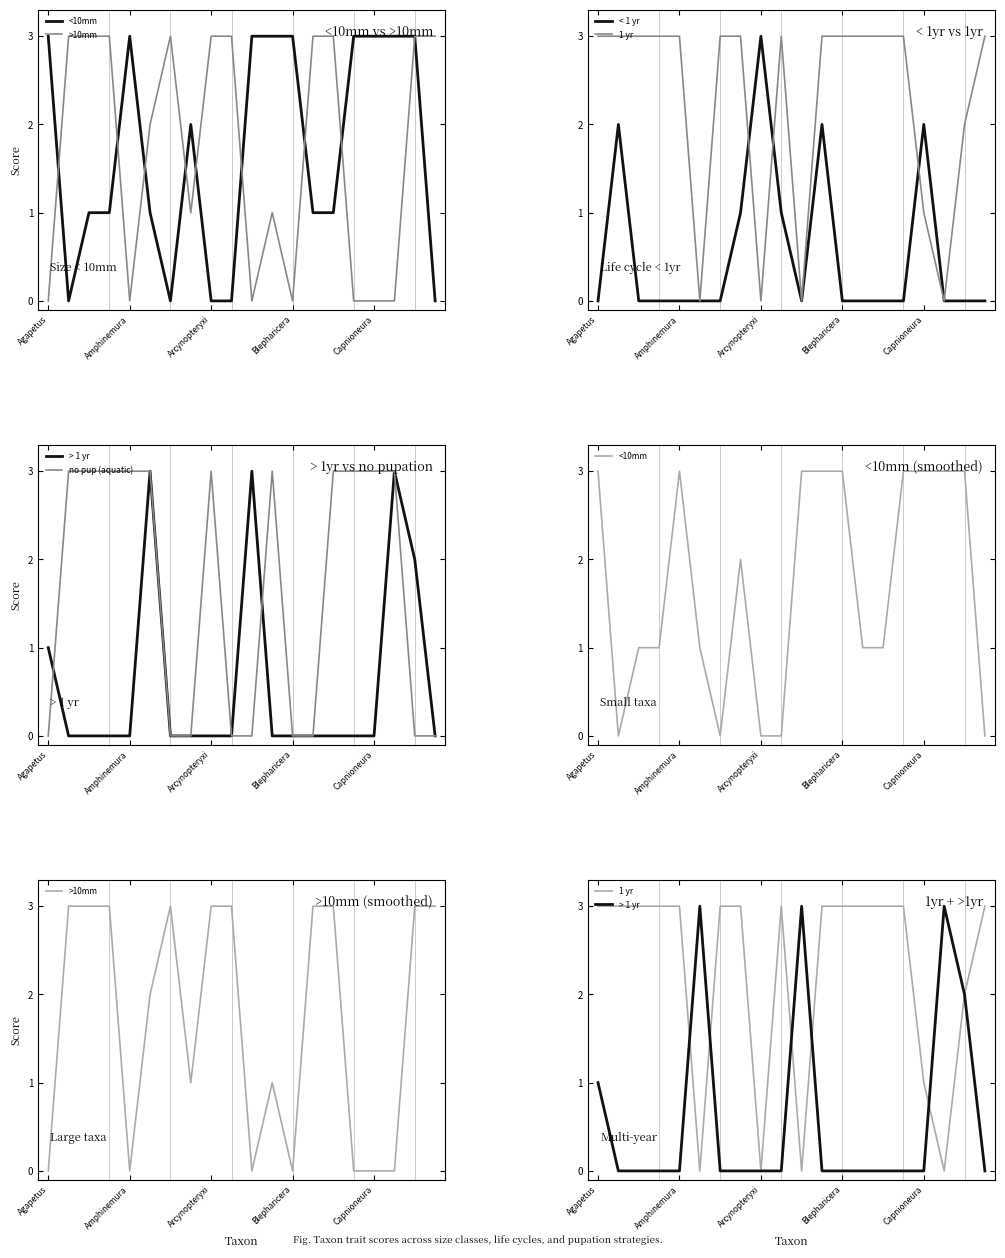

Which series has the largest range (max minus min)?

<10mm